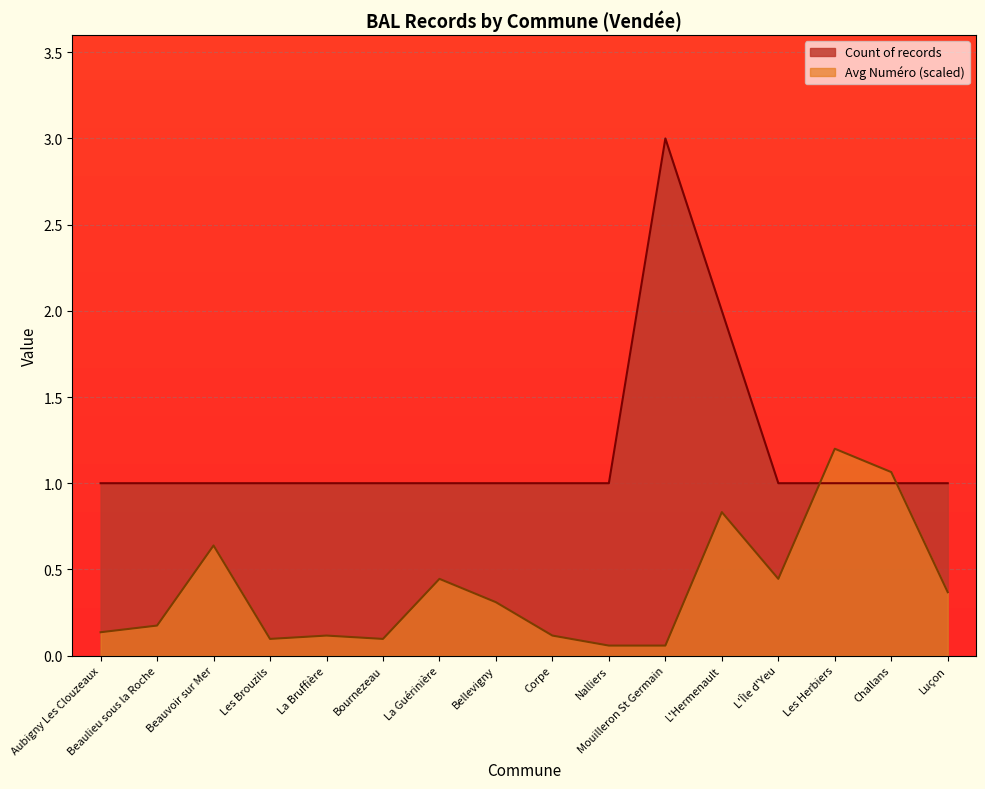

At which label does Avg Numero reach its peak?

Les Herbiers